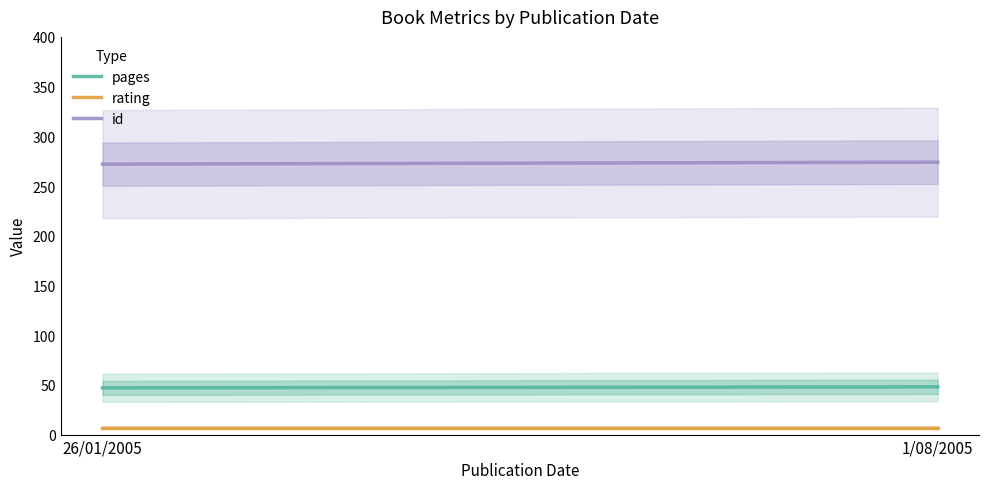

Is it true that pages equals 77 at 26/01/2005?

False